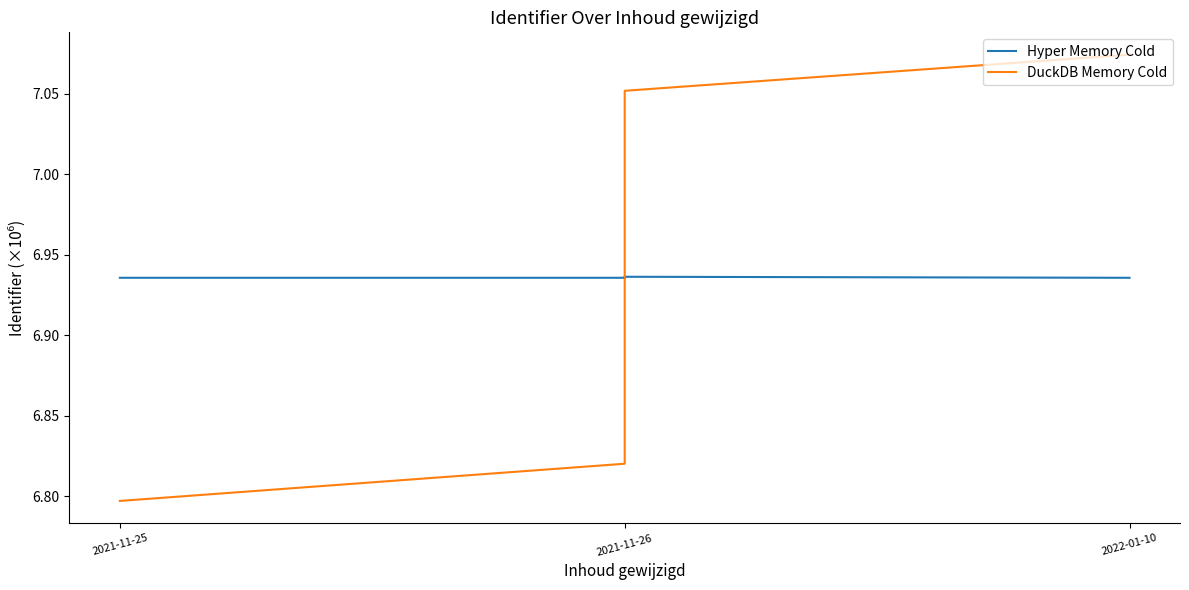

What is the approximate value of Hyper Memory Cold at 7?

6.9